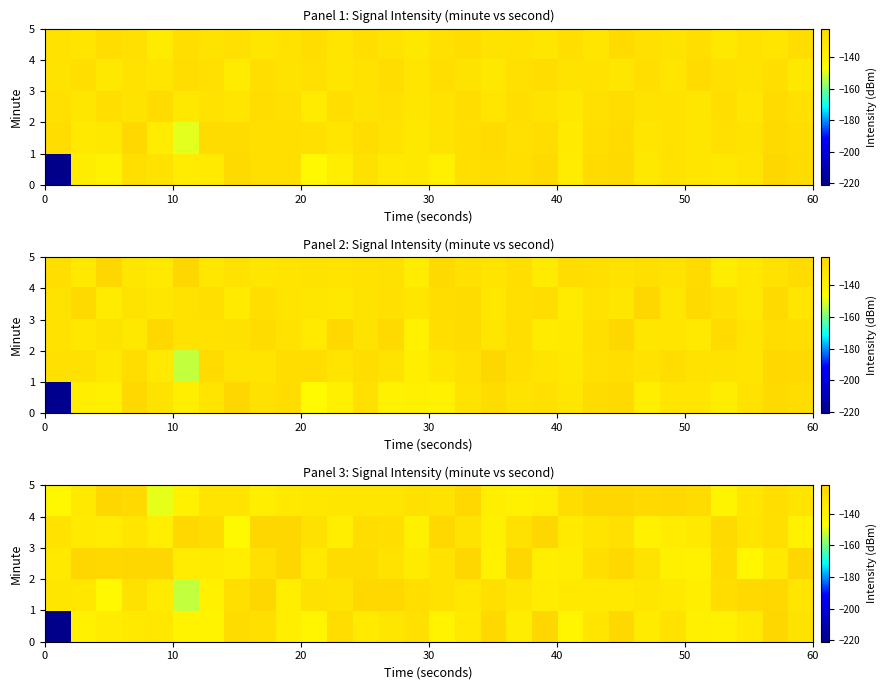

What is the difference between the row_3 values at 16 and 25?

3.5